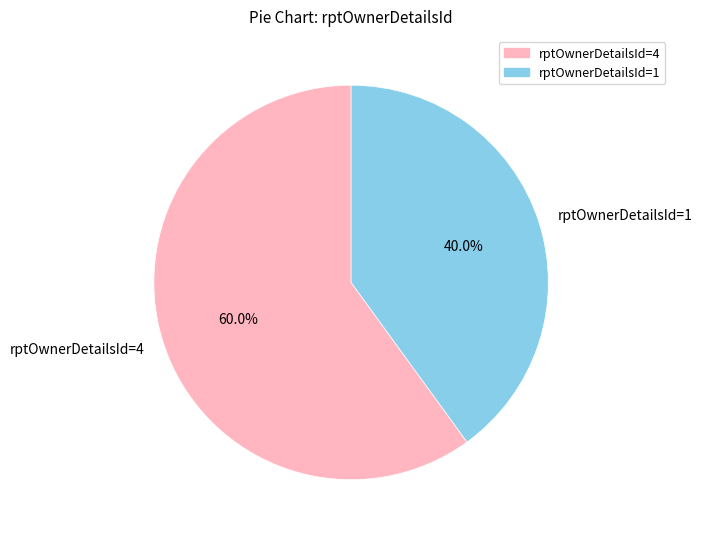

What portion of the pie excludes rptOwnerDetailsId=1?

60.0%